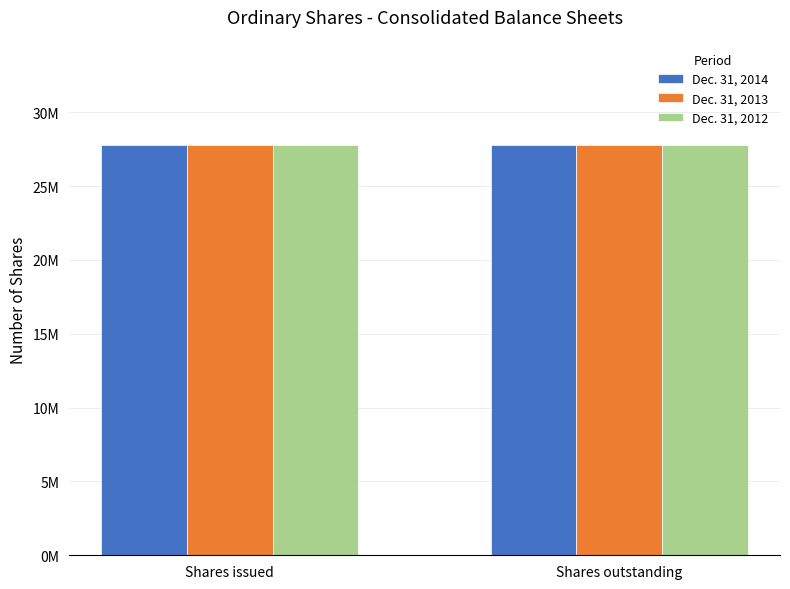

What are all the series names shown in the legend?

Dec. 31, 2014, Dec. 31, 2013, Dec. 31, 2012